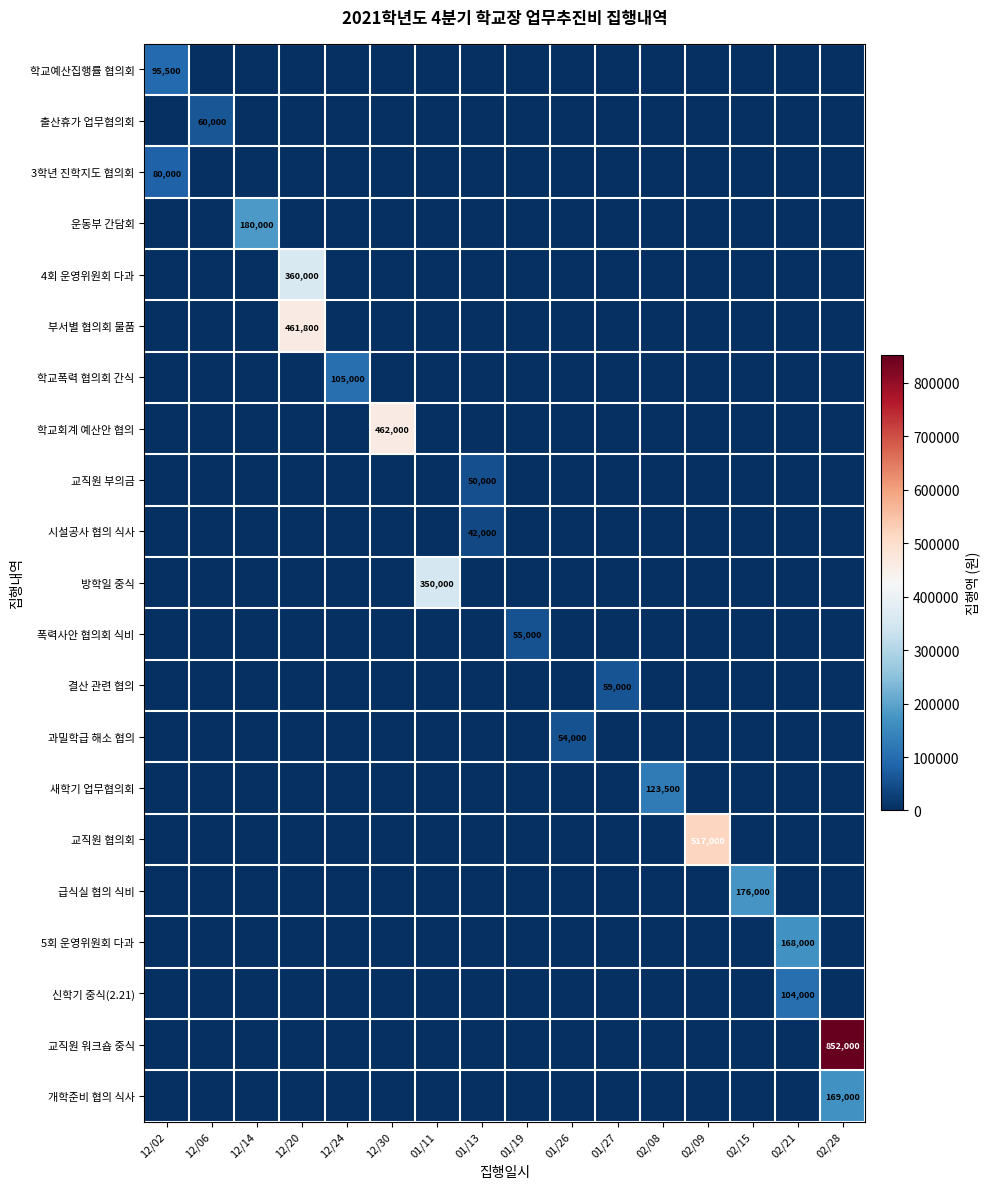

What is the total value across all series at 02/28?

1021000